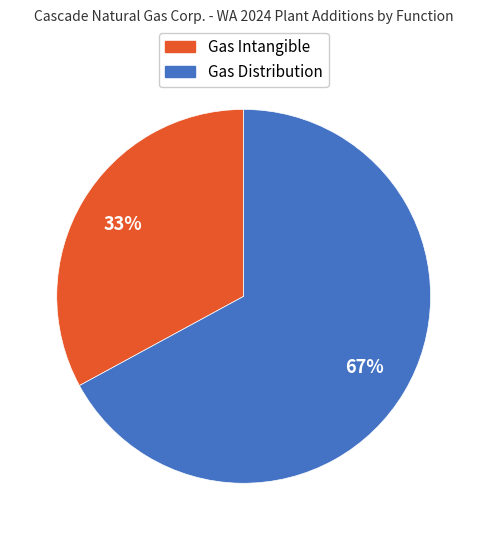

Rank the categories by value from lowest to highest.

Gas Intangible, Gas Distribution